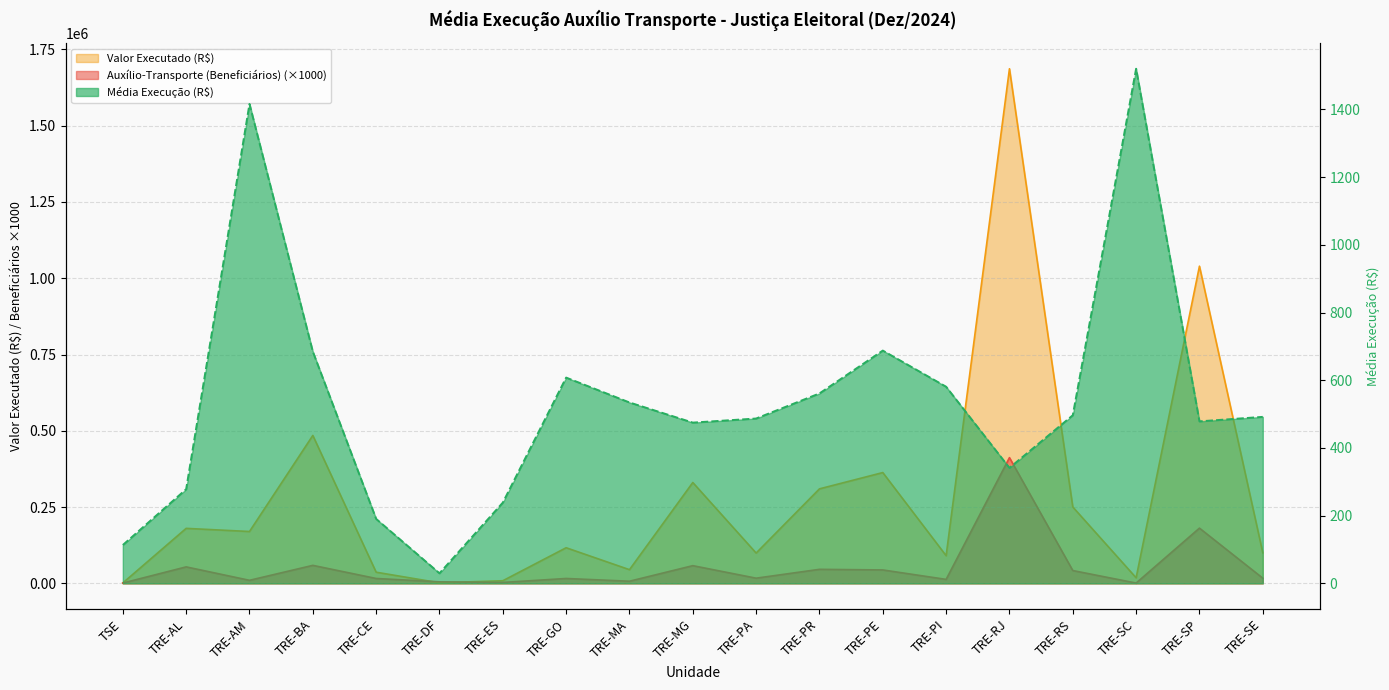

How many data points in Valor Executado (R$) are above 116708?

10